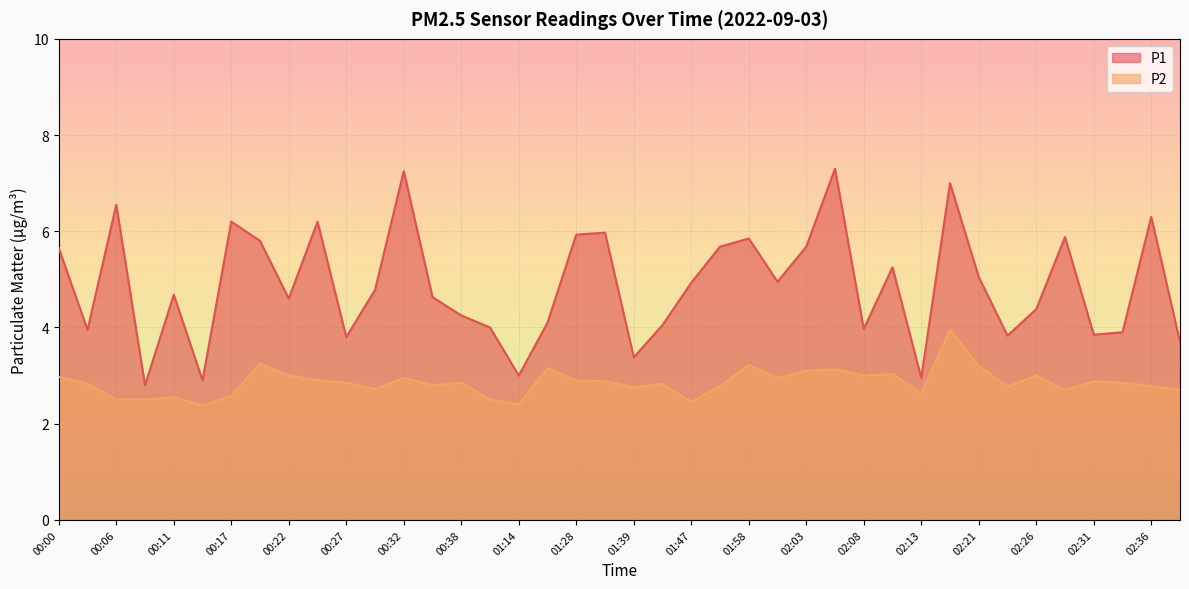

At 00:06, list the series in order from smallest to largest.

P2, P1